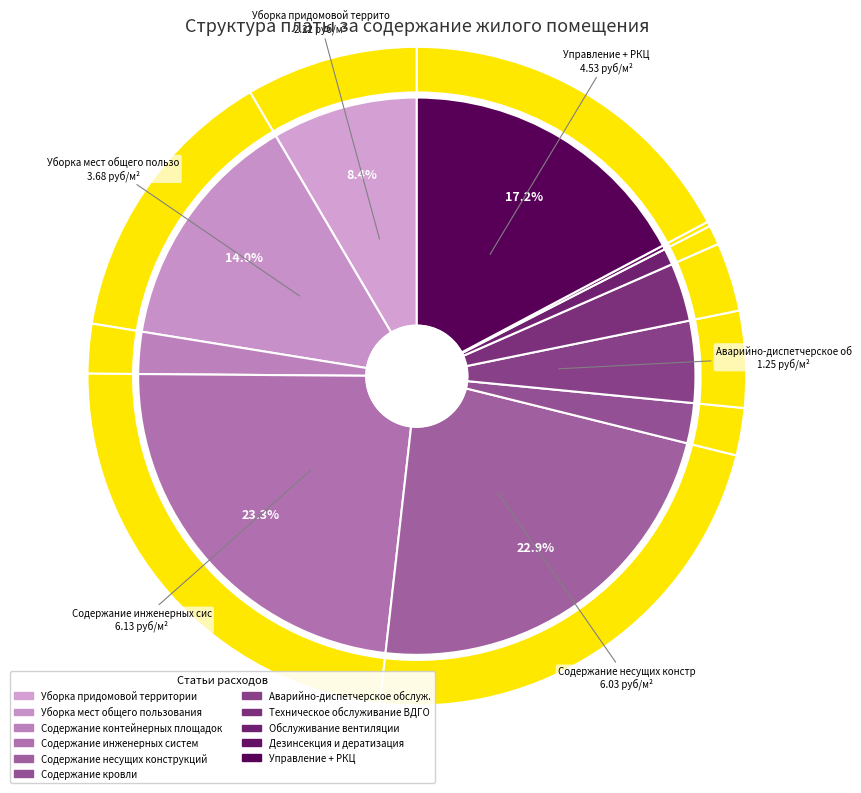

The Аварийно-диспетчерское обслуж. slice represents 1% of the pie. True or false?

False